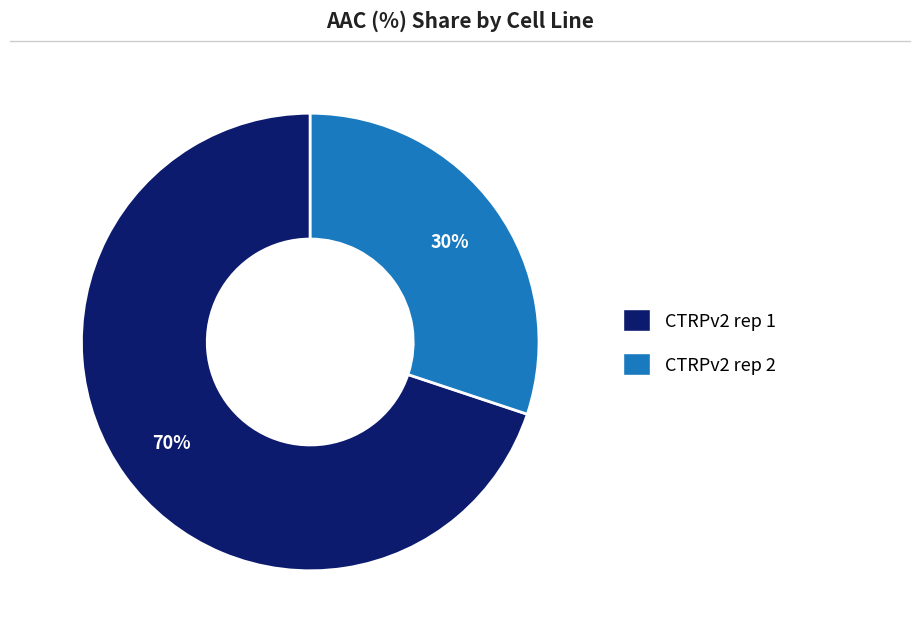

Count the number of slices in the pie.

2